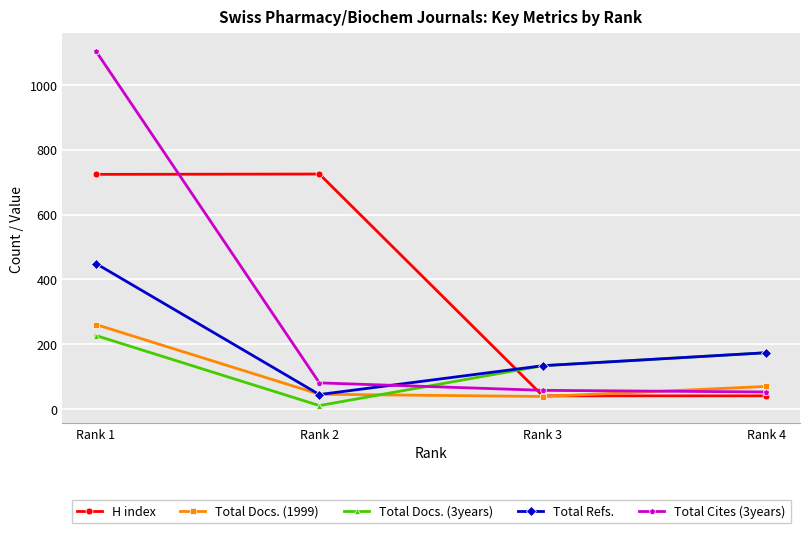

The value of Total Docs. (3years) at Rank 4 is 174. True or false?

True